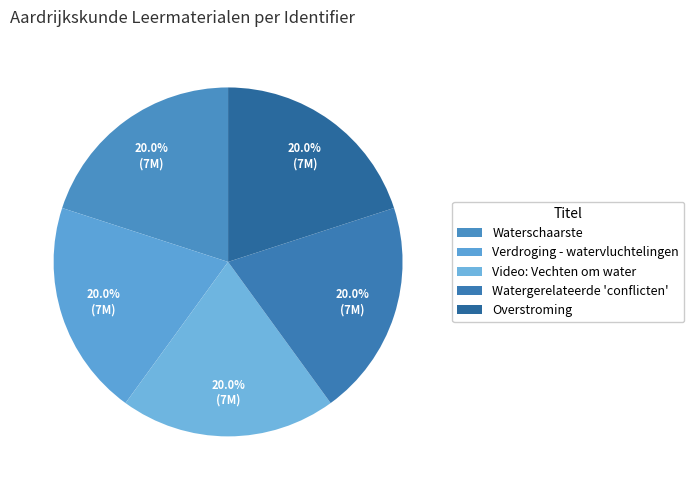

Do Video: Vechten om water and Overstroming together represent more than half of the pie?

No